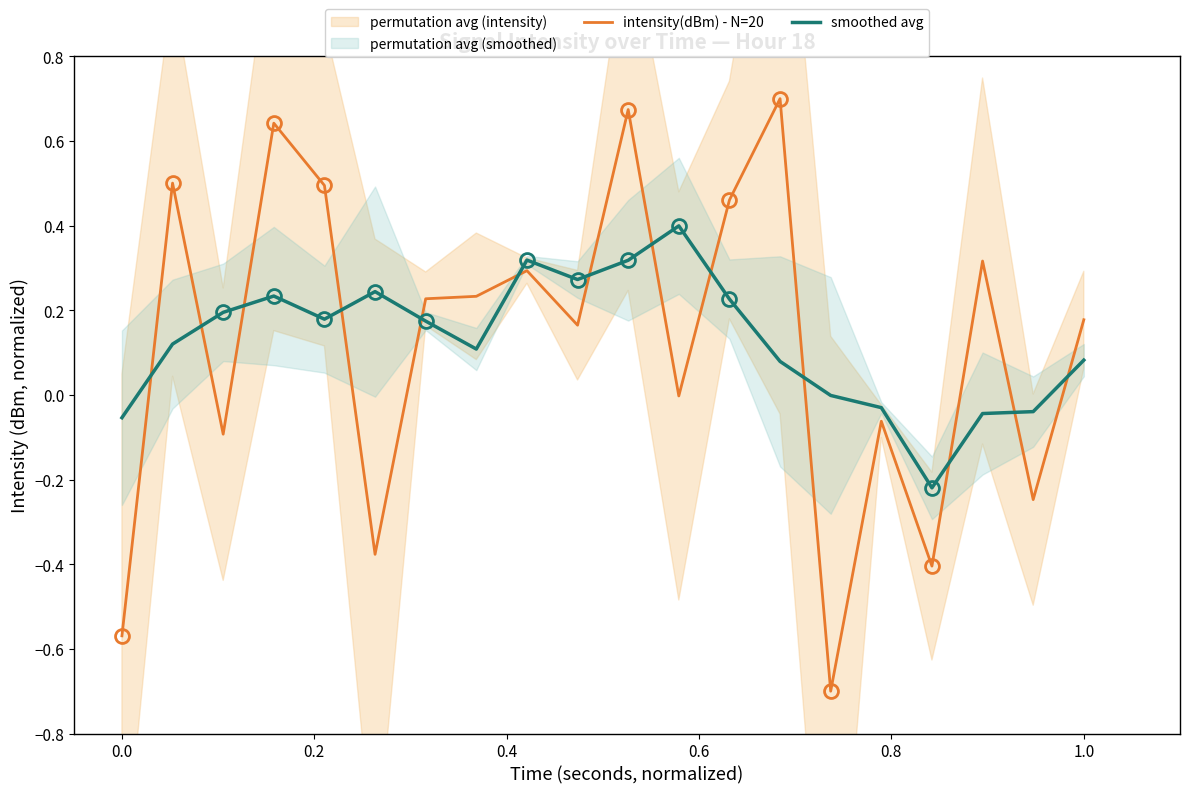

True or false: intensity(dBm) - N=20 and smoothed avg cross at least once.

True